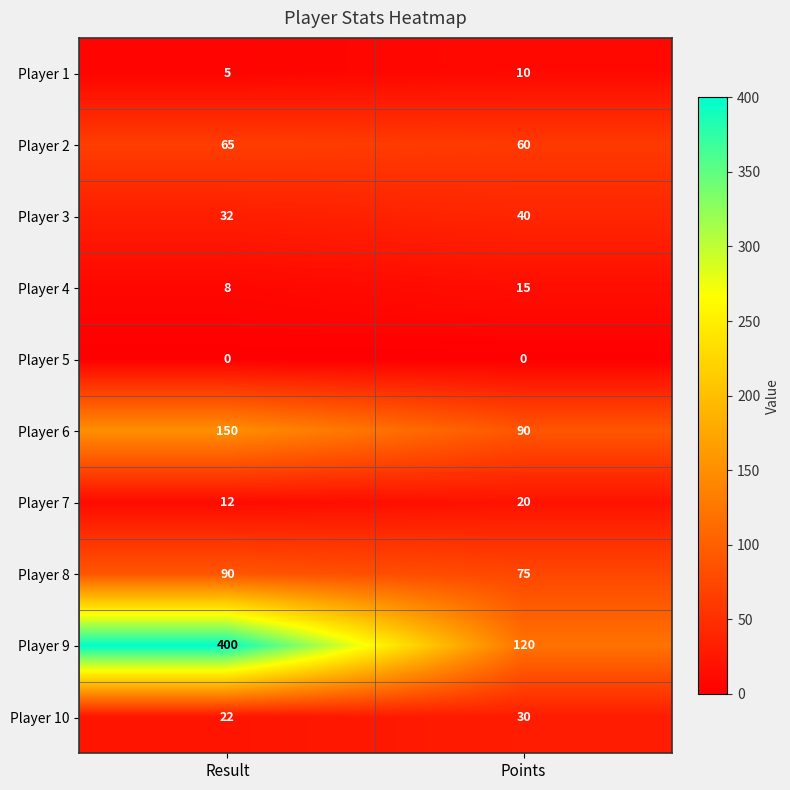

Is it true that Player 8 equals 75 at Points?

True